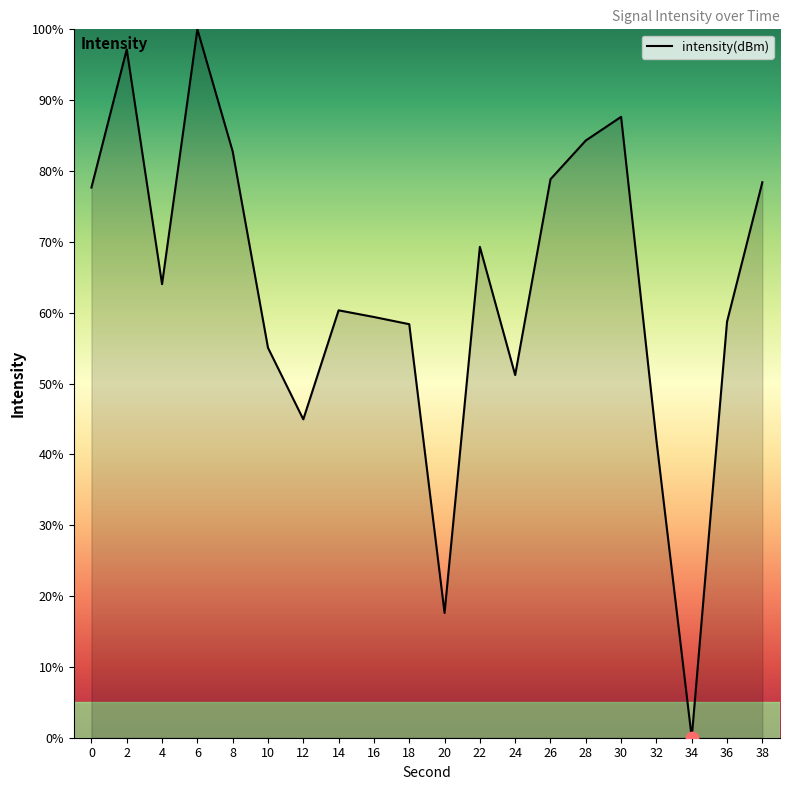

Approximately how many times larger is the value at 4 compared to 20?

3.6